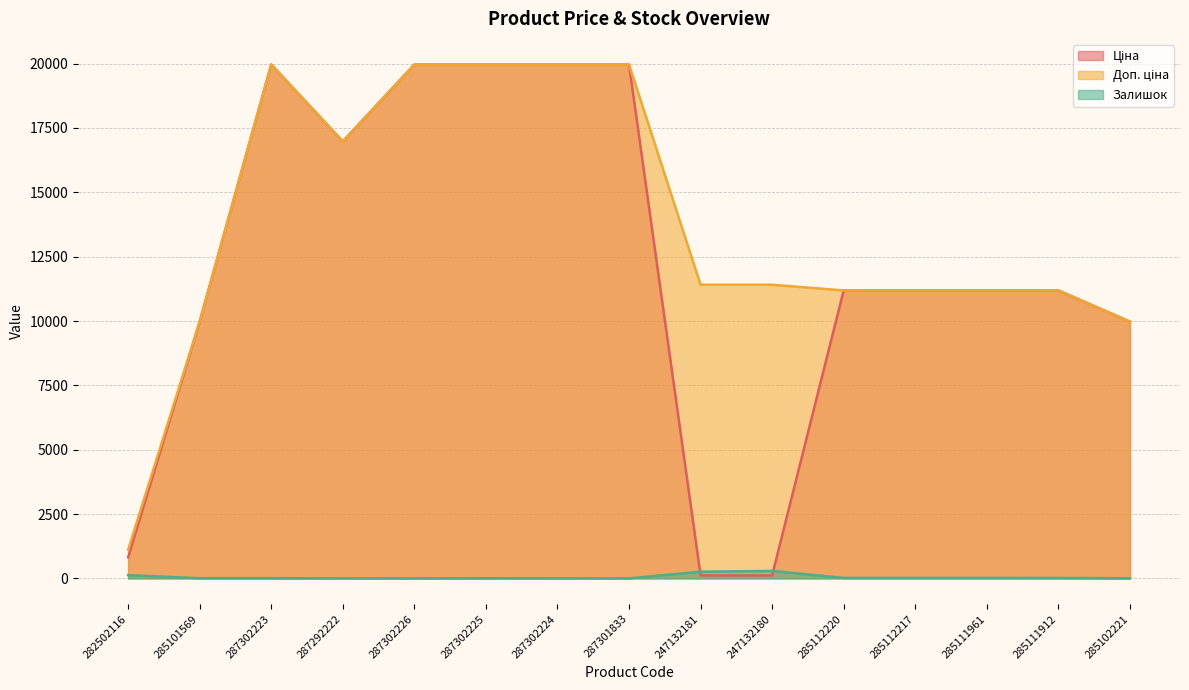

What is the sum of all Залишок values?

767.0